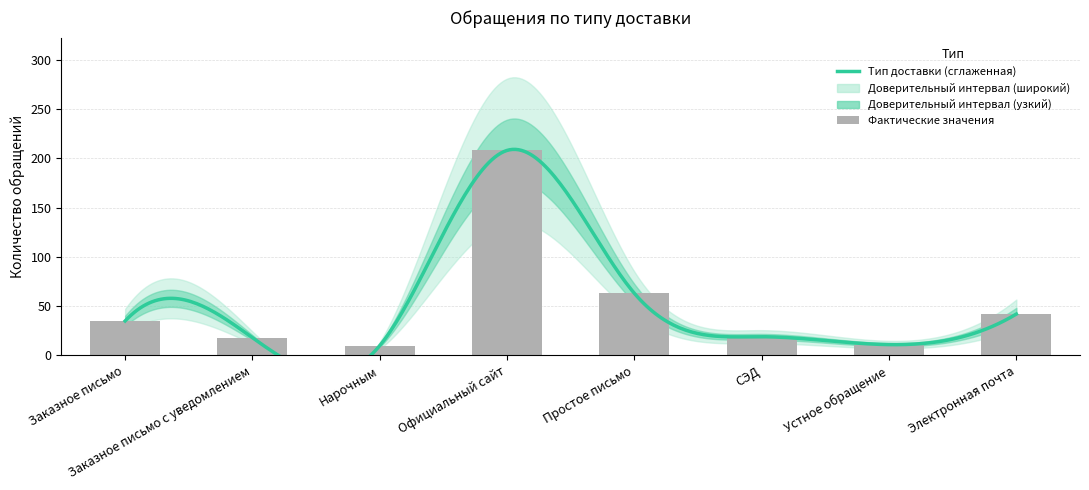

What is the difference between the maximum and minimum values?

198